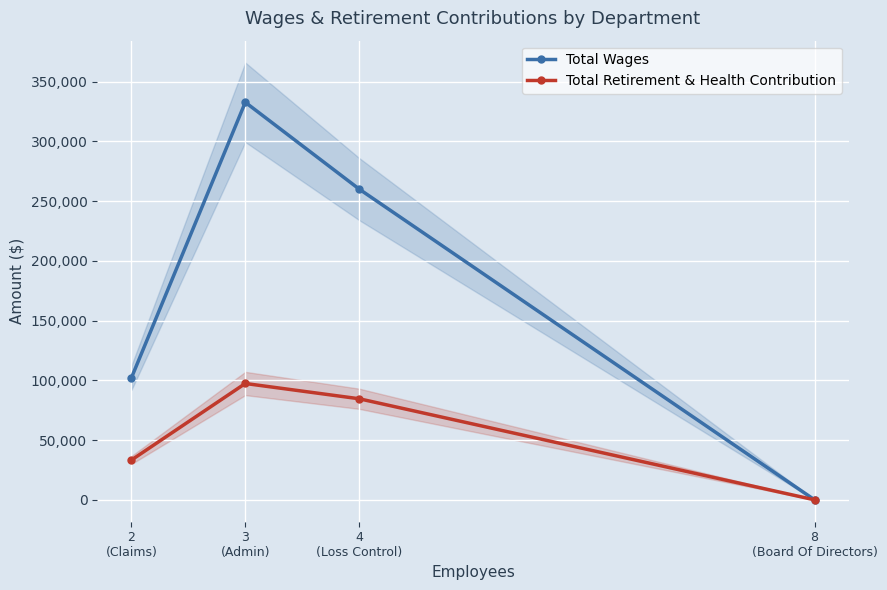

What is the maximum value shown in the chart?

332669